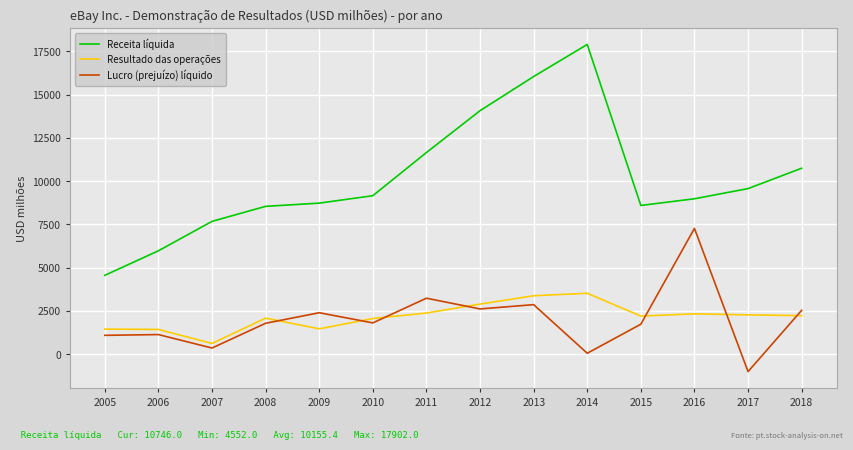

The Resultado das operações series shows 2389 at 2009. True or false?

False